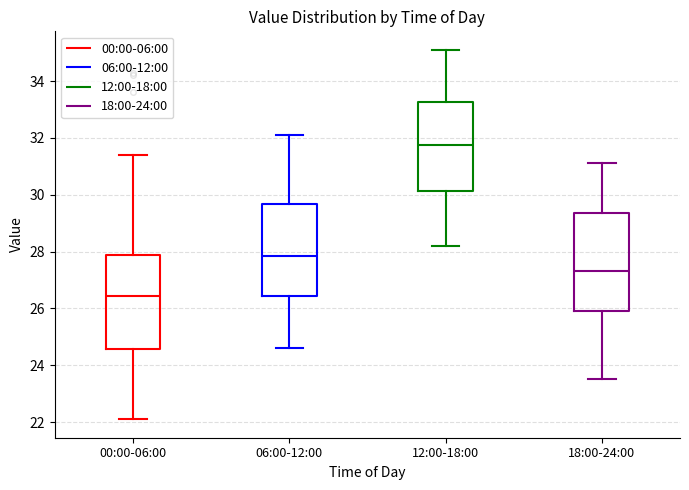

Reading left to right, transcribe this box plot: for each box, give where its median line is, the range the box spans, and where its two whiskers end, as read against the y-axis. The values are not printed on the chart, so give them approximately, as read against the axis.

00:00-06:00: median 26.4, box 24.6 to 27.8, whiskers 22.2 to 31.4
06:00-12:00: median 27.8, box 26.4 to 29.6, whiskers 24.6 to 32.2
12:00-18:00: median 31.8, box 30.2 to 33.2, whiskers 28.2 to 35.2
18:00-24:00: median 27.4, box 26.0 to 29.4, whiskers 23.6 to 31.2